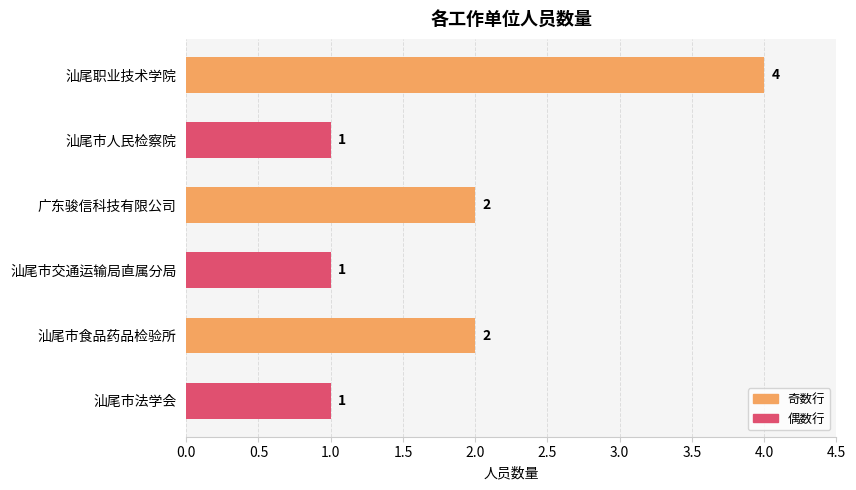

What is the label of the 3rd bar from the top?

广东骏信科技有限公司